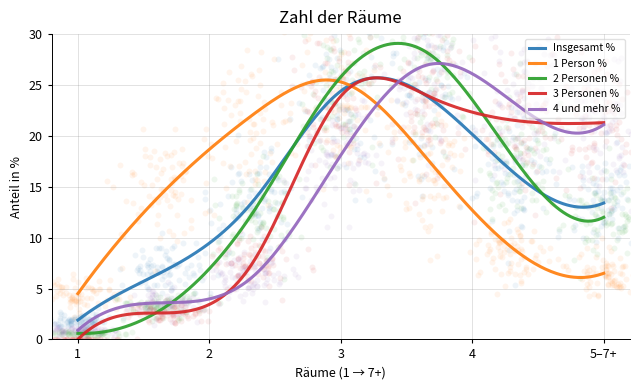

What is the highest value of the 3 Personen % series?

25.7